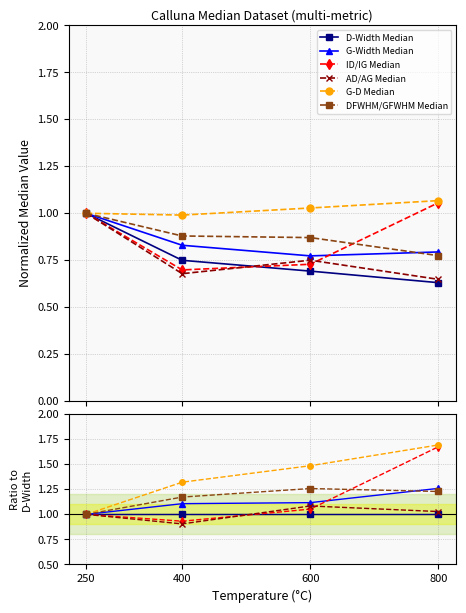

What is the highest value of the G-D Median series?

1.7